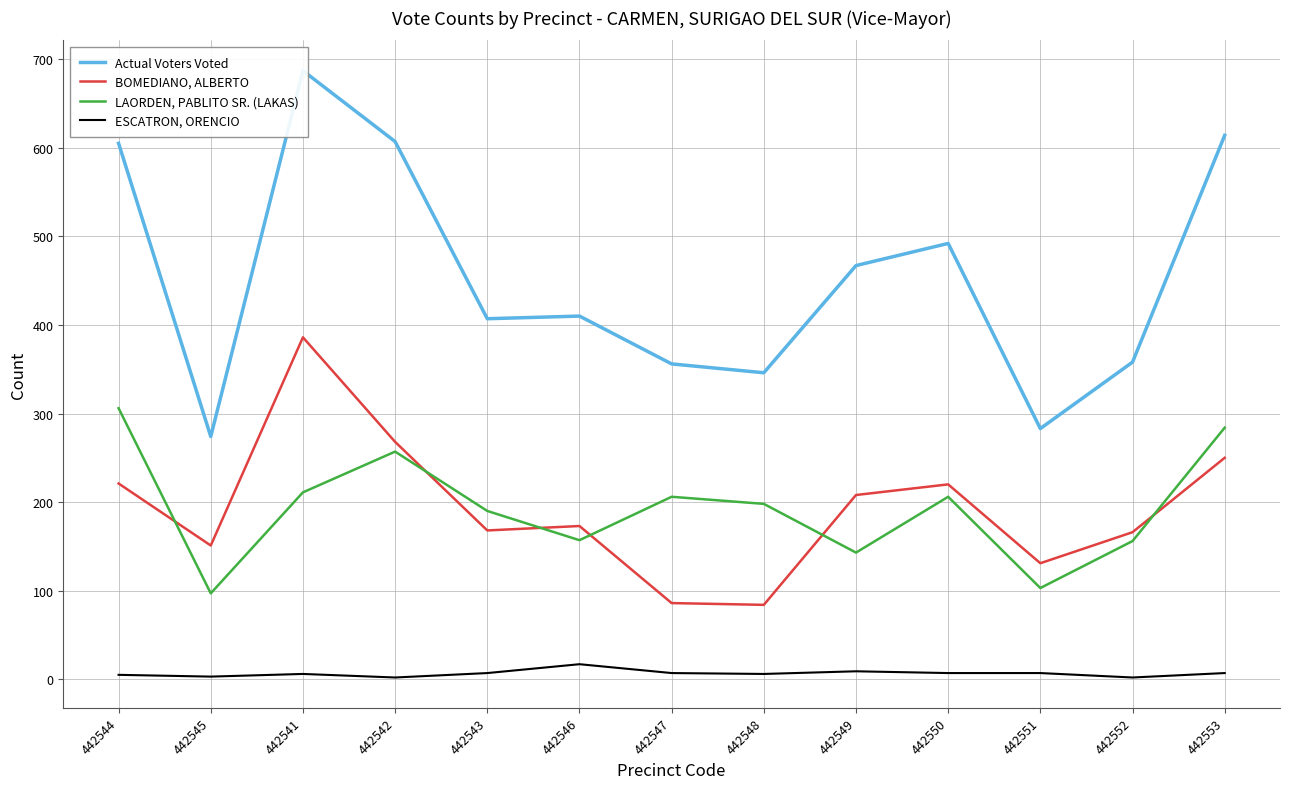

The value of BOMEDIANO, ALBERTO at 442551 is 184. True or false?

False